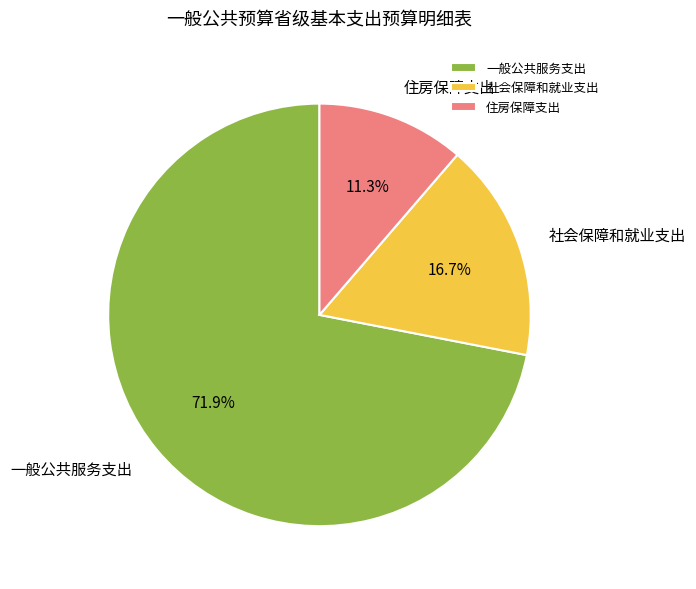

Which category has the smallest portion of the pie?

住房保障支出